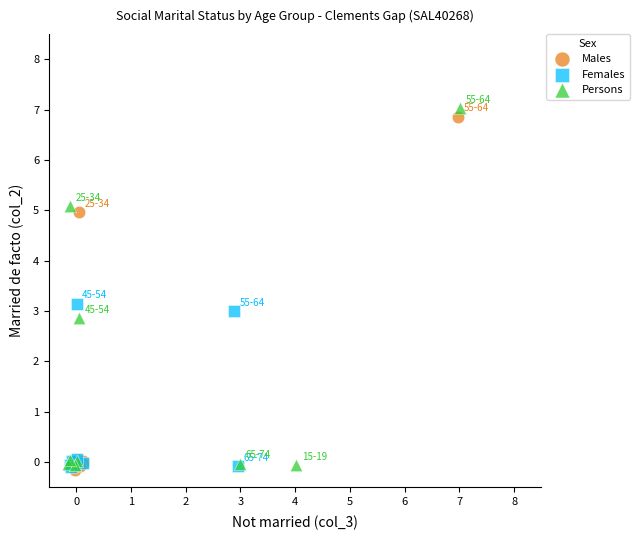

Which series reaches the maximum Y coordinate?

Persons